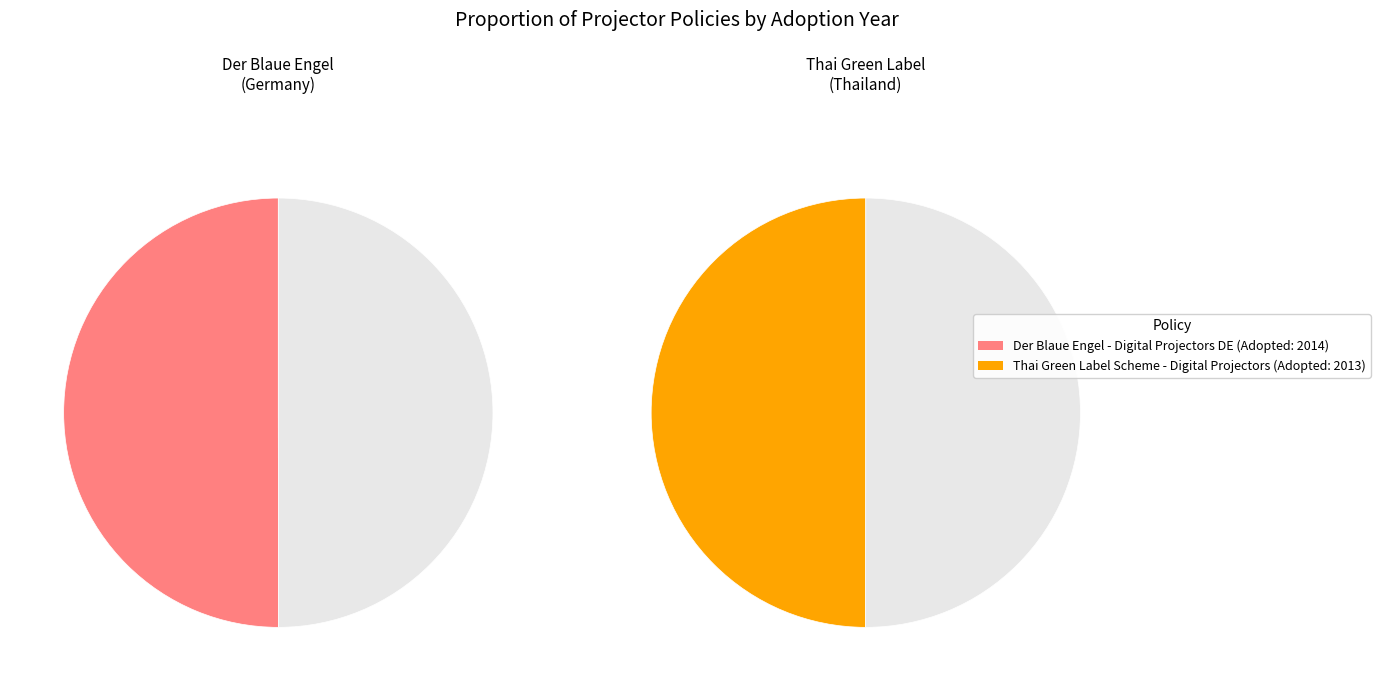

To the nearest percent, what percentage of the pie is Thai Green Label Scheme - Digital Projectors?

50%